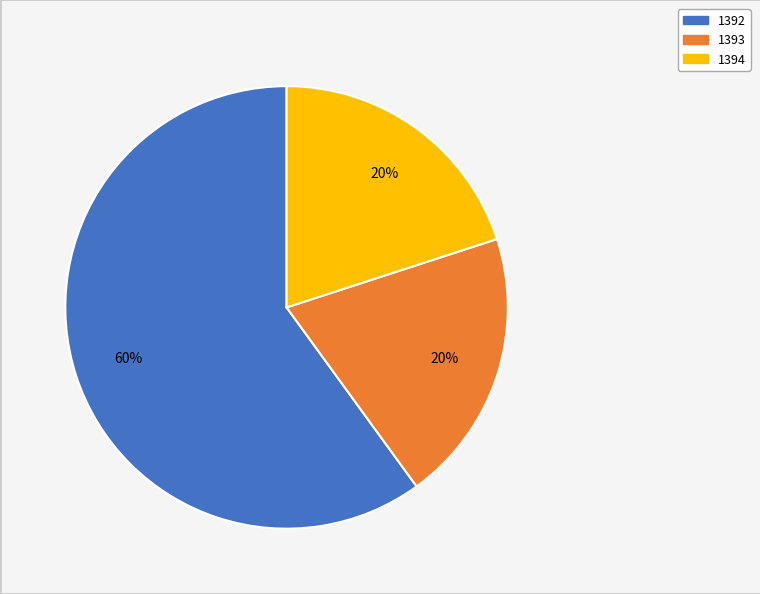

What is the largest slice in the pie chart?

1392